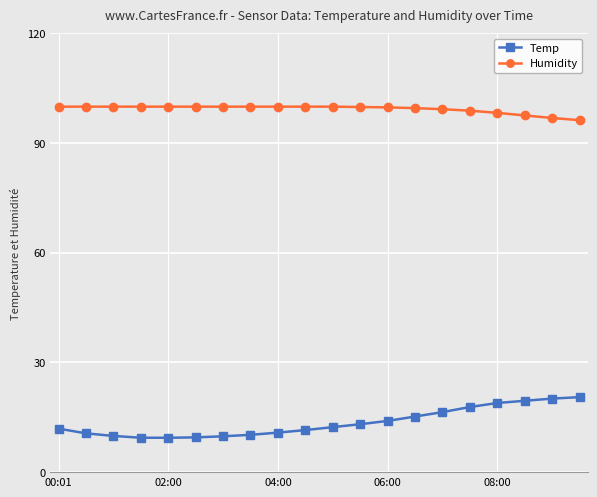

What is the lowest value of the Temp series?

9.4